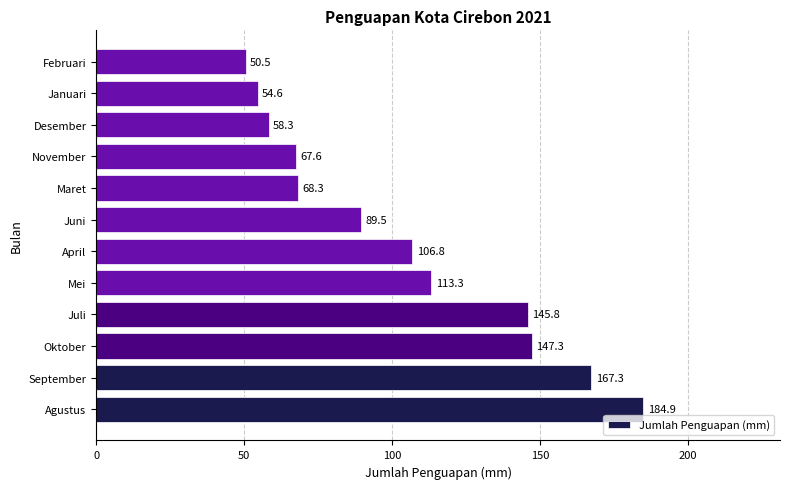

What is the difference between the second highest and second lowest values?

112.7